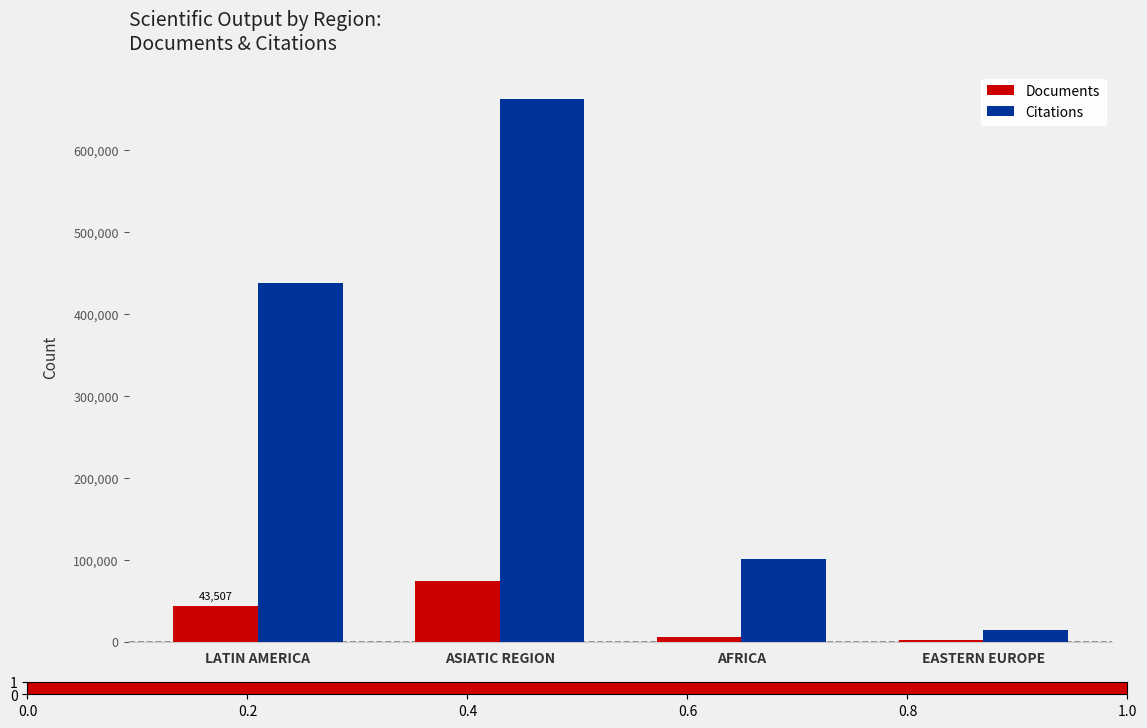

At which label is Citations closest to 338284?

LATIN AMERICA